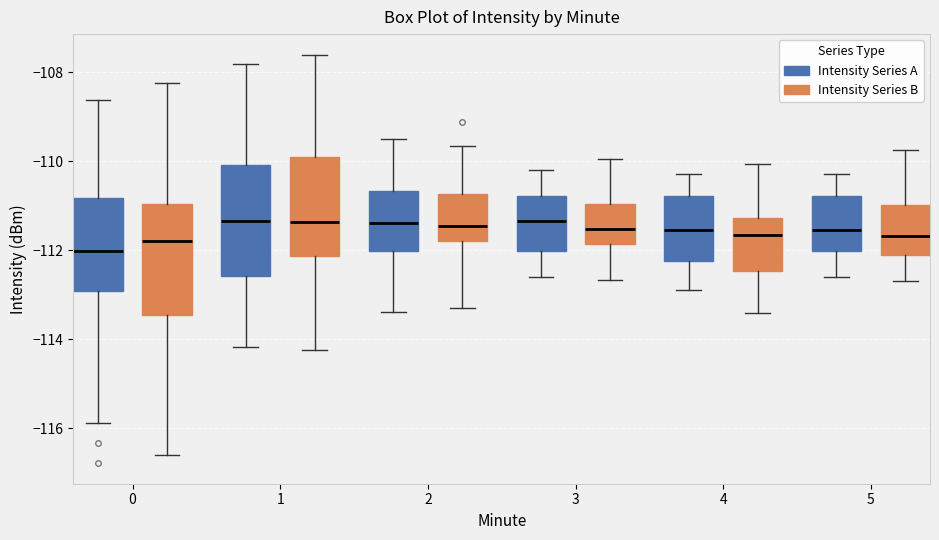

Reading left to right, transcribe this box plot: for each box, give where its median line is, the range the box spans, and where its two whiskers end, as read against the y-axis. The values are not printed on the chart, so give them approximately, as read against the axis.

0 (Intensity Series A): median -112.0, box -113.0 to -110.8, whiskers -115.8 to -108.6
0 (Intensity Series B): median -111.8, box -113.4 to -111.0, whiskers -116.6 to -108.2
1 (Intensity Series A): median -111.4, box -112.6 to -110.0, whiskers -114.2 to -107.8
1 (Intensity Series B): median -111.4, box -112.2 to -109.8, whiskers -114.2 to -107.6
2 (Intensity Series A): median -111.4, box -112.0 to -110.6, whiskers -113.4 to -109.4
2 (Intensity Series B): median -111.4, box -111.8 to -110.8, whiskers -113.2 to -109.6
3 (Intensity Series A): median -111.4, box -112.0 to -110.8, whiskers -112.6 to -110.2
3 (Intensity Series B): median -111.6, box -111.8 to -111.0, whiskers -112.6 to -110.0
4 (Intensity Series A): median -111.6, box -112.2 to -110.8, whiskers -112.8 to -110.2
4 (Intensity Series B): median -111.6, box -112.4 to -111.2, whiskers -113.4 to -110.0
5 (Intensity Series A): median -111.6, box -112.0 to -110.8, whiskers -112.6 to -110.2
5 (Intensity Series B): median -111.6, box -112.2 to -111.0, whiskers -112.8 to -109.8